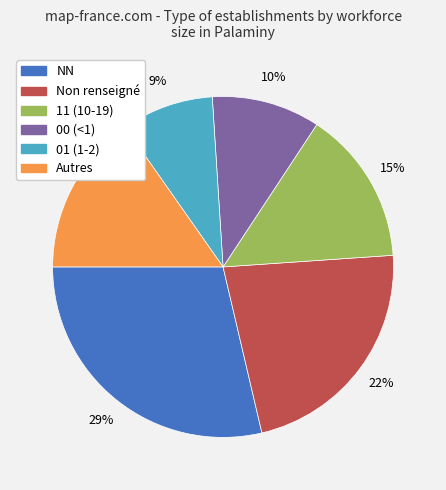

Count the number of slices in the pie.

6